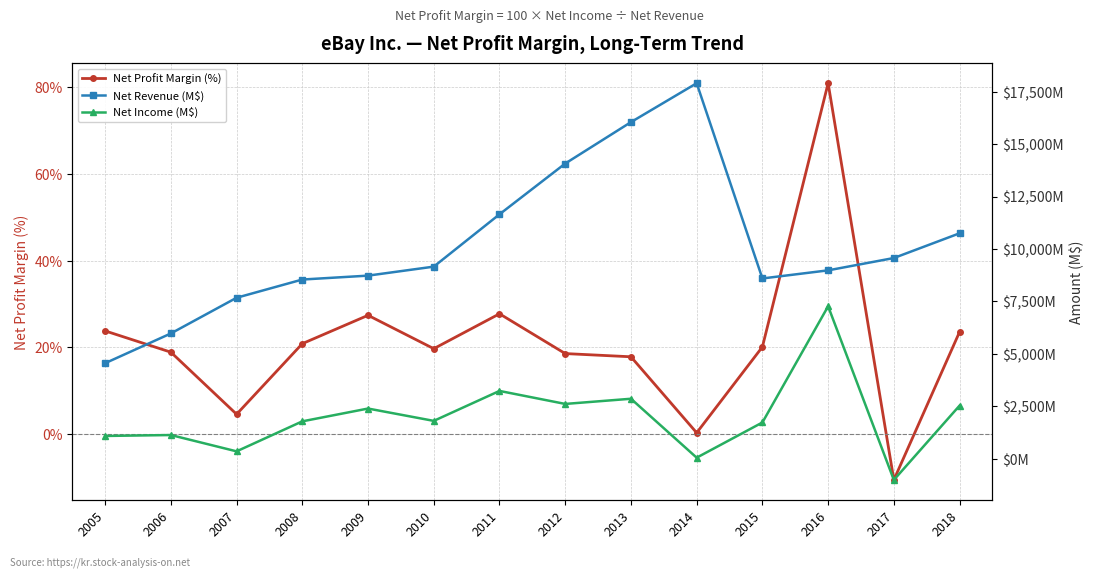

Is this an area chart (filled region under the line)?

No